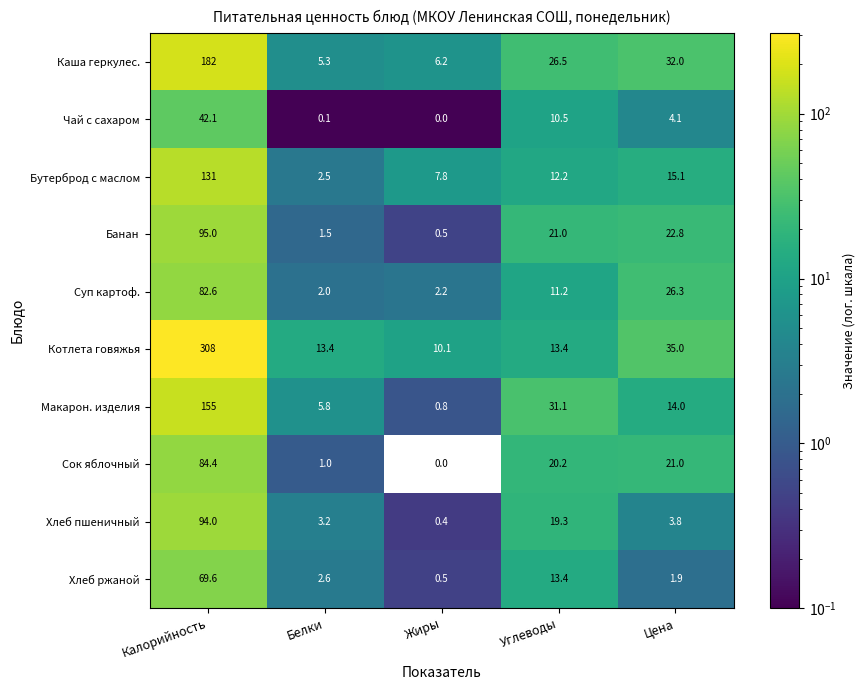

What is the difference between the second highest and second lowest values in the Котлета говяжья series?

21.6